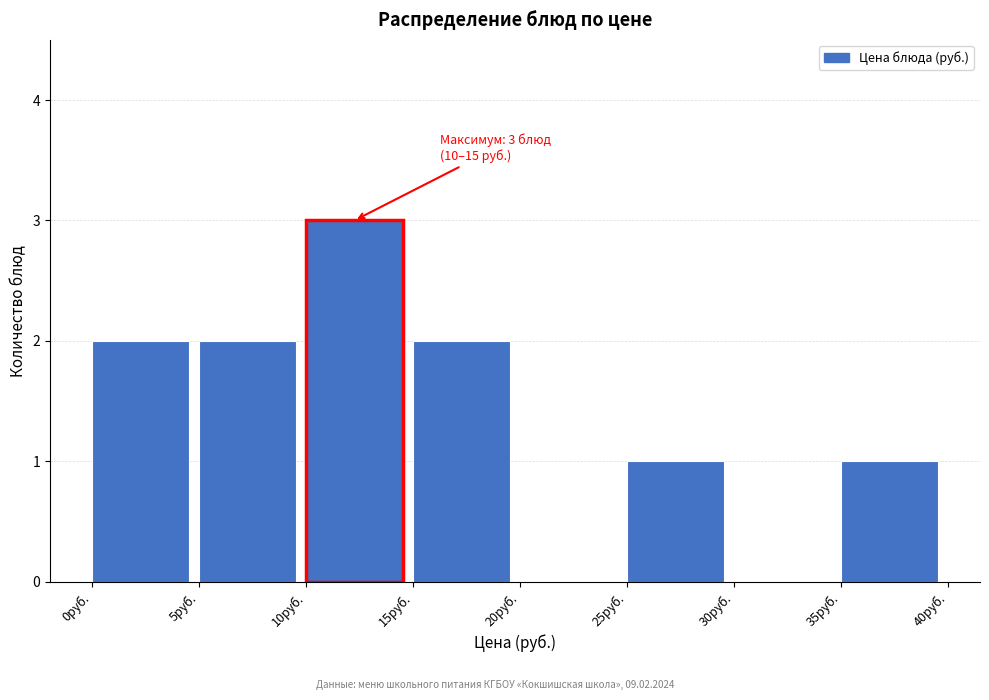

Over which range of the x-axis is the bar tallest?

10 to 15